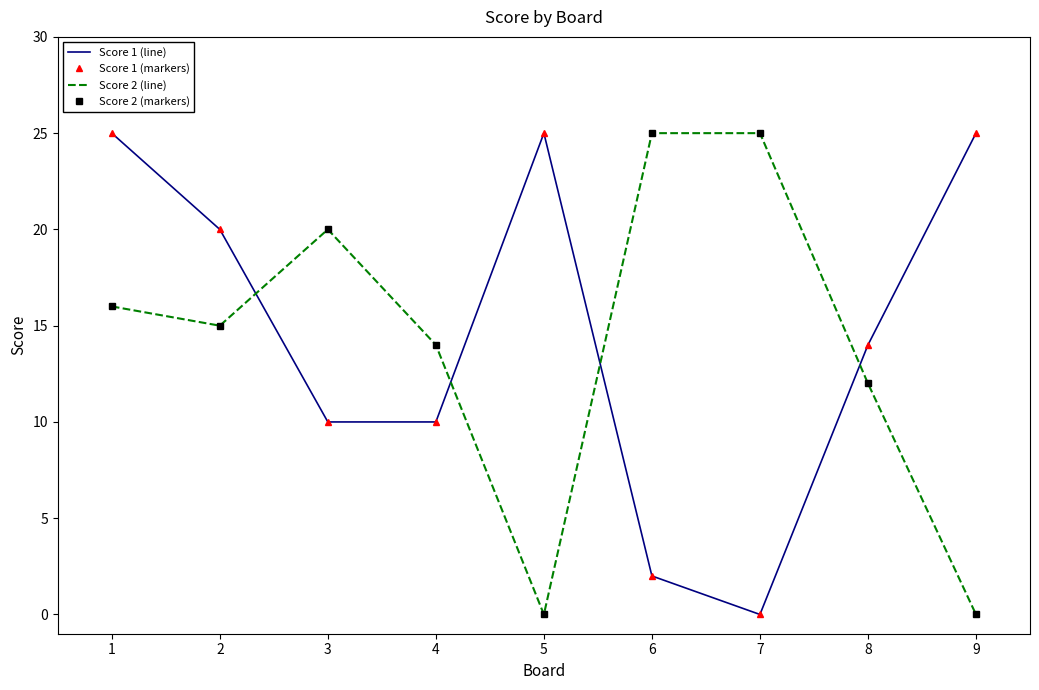

At which category is the sum across all series the highest?

1